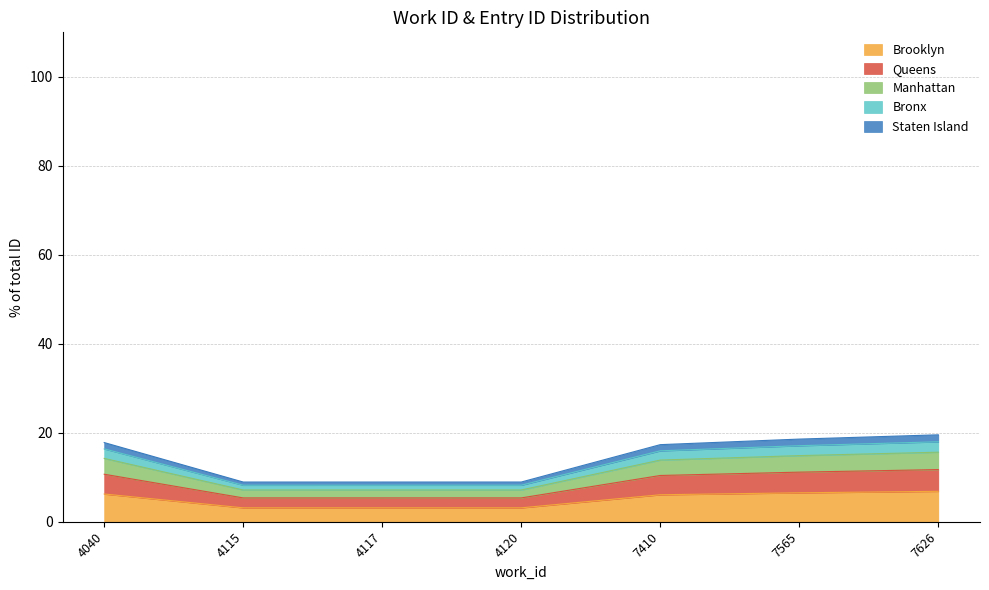

At which label does the data first exceed 13?

4040